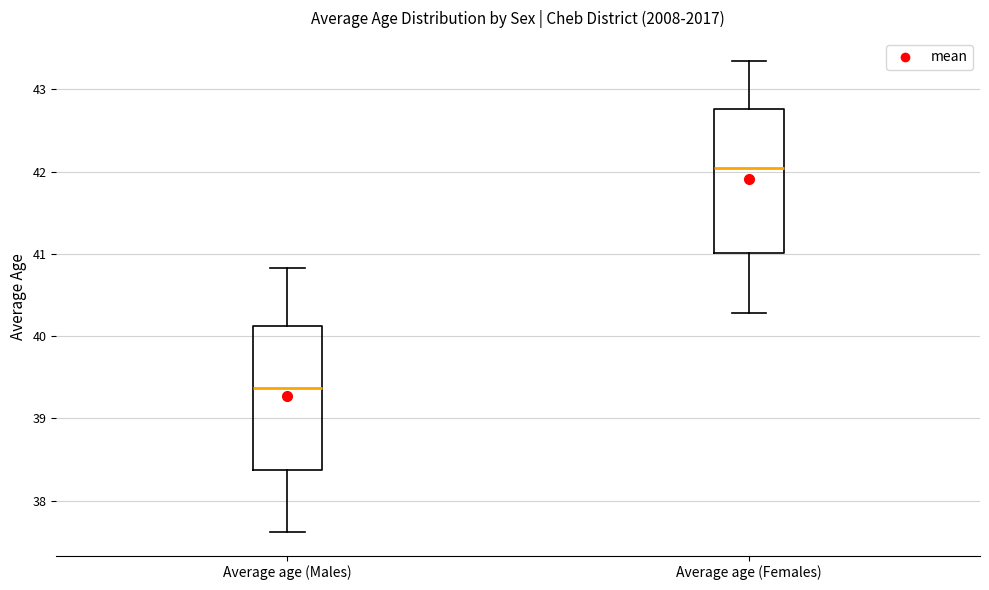

Which box's median line is the lowest?

Average age (Males)